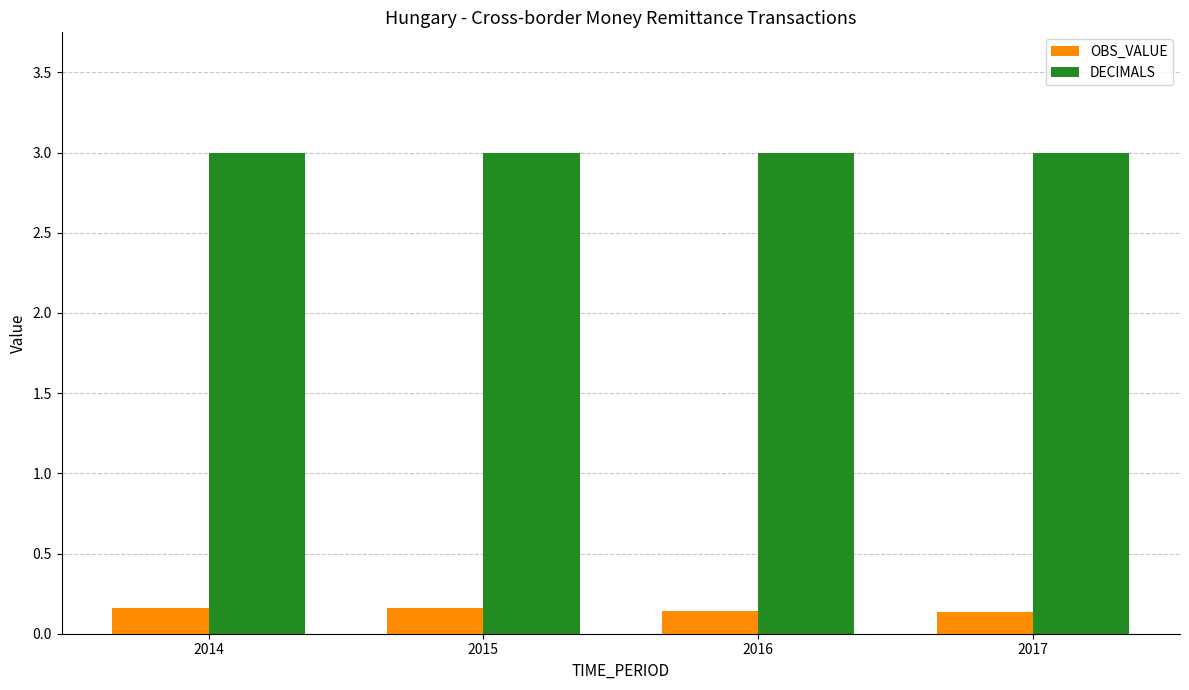

What is the maximum value shown in the chart?

3.0